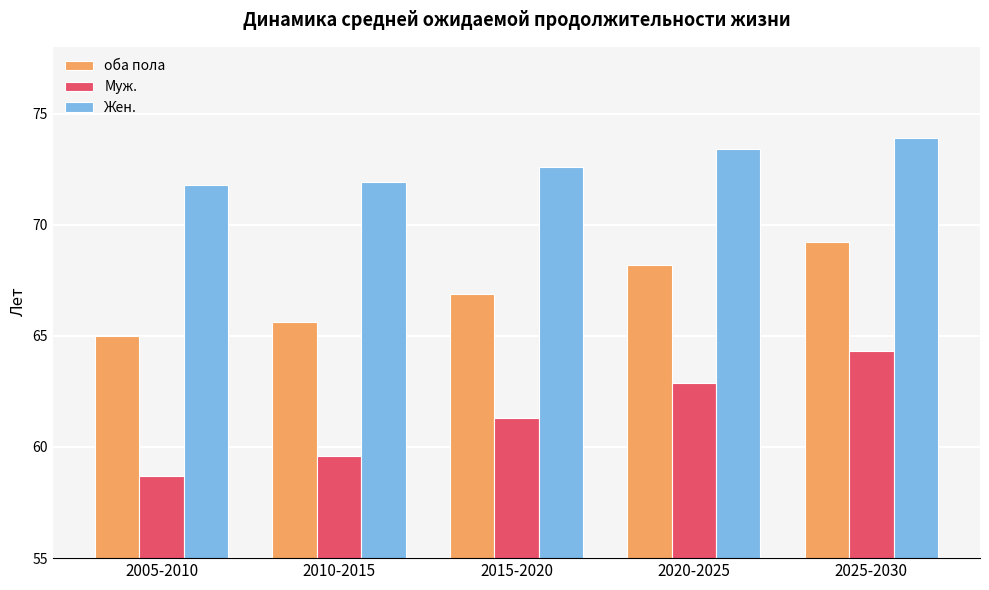

What position from the right is 2025-2030?

1